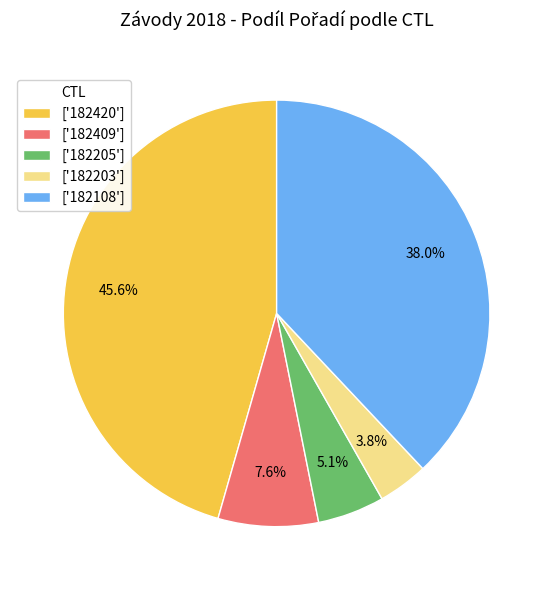

How many slices are in this pie chart?

5